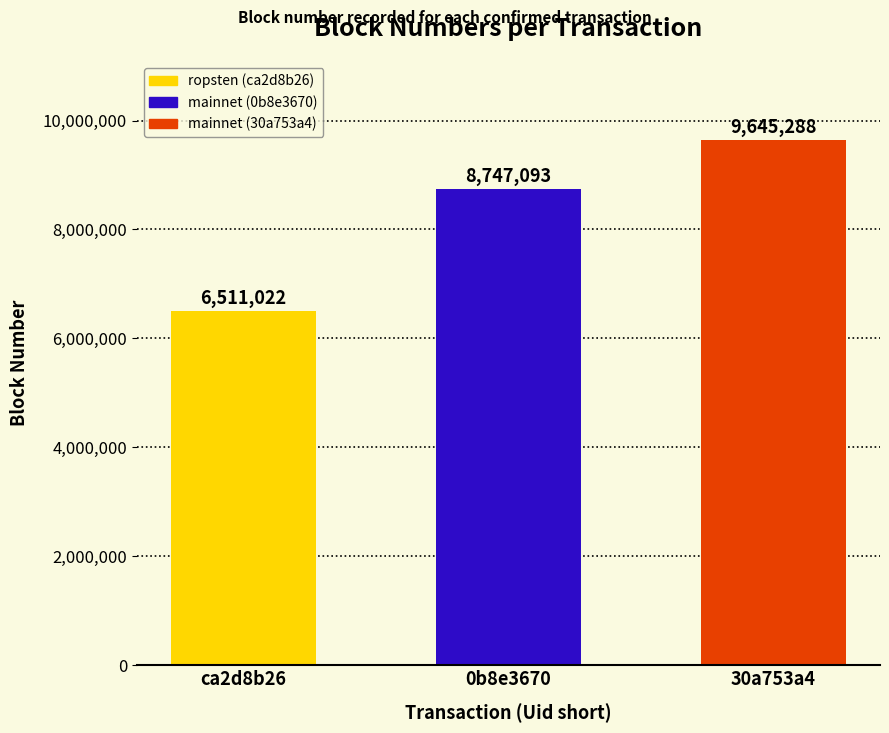

What is the sum of the values at ca2d8b26 and 0b8e3670?

15258115